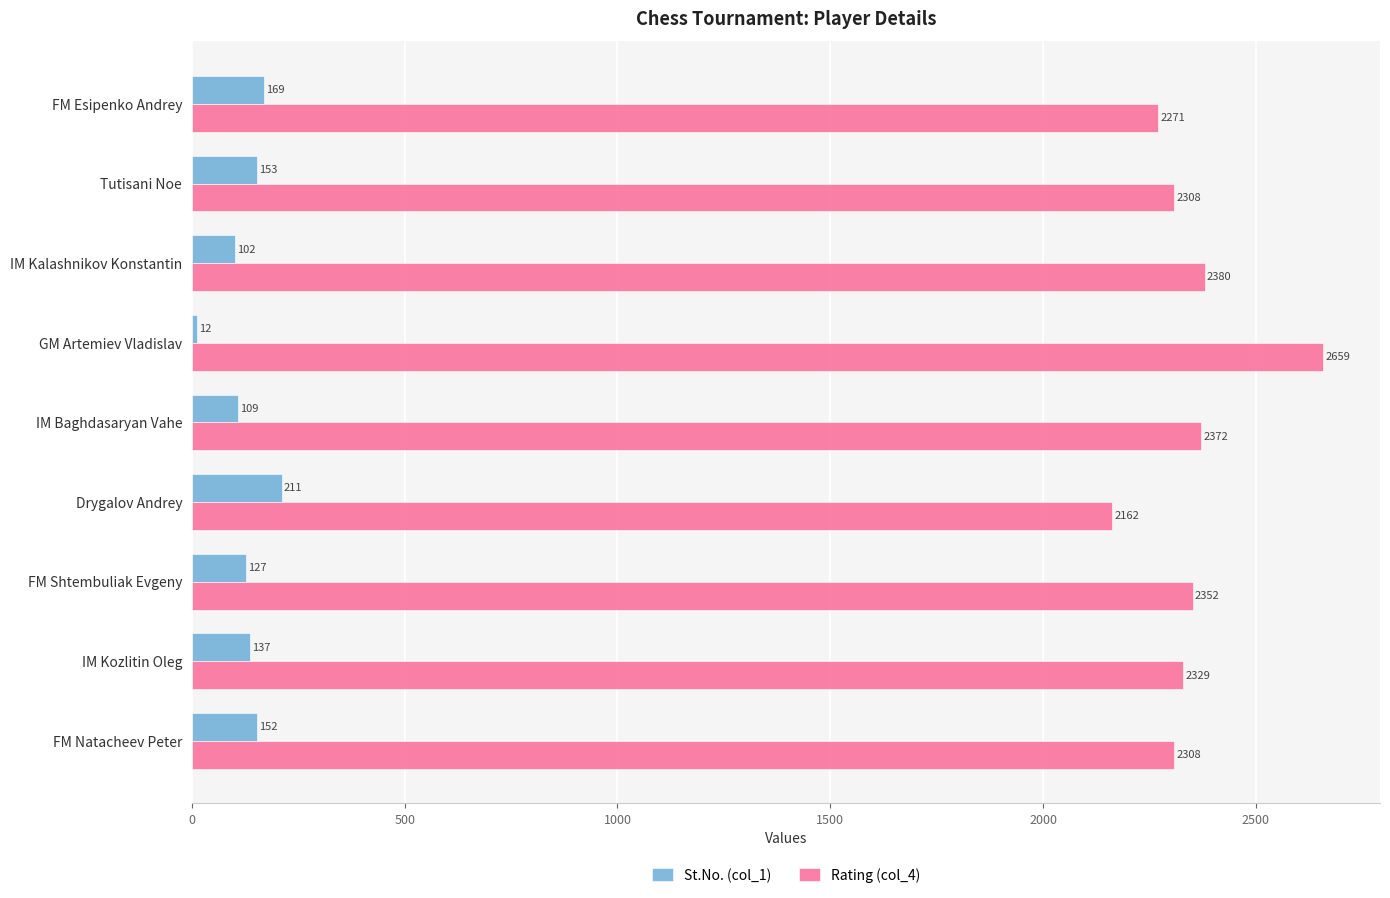

At which label is St.No. (col_1) closest to 111?

IM Baghdasaryan Vahe